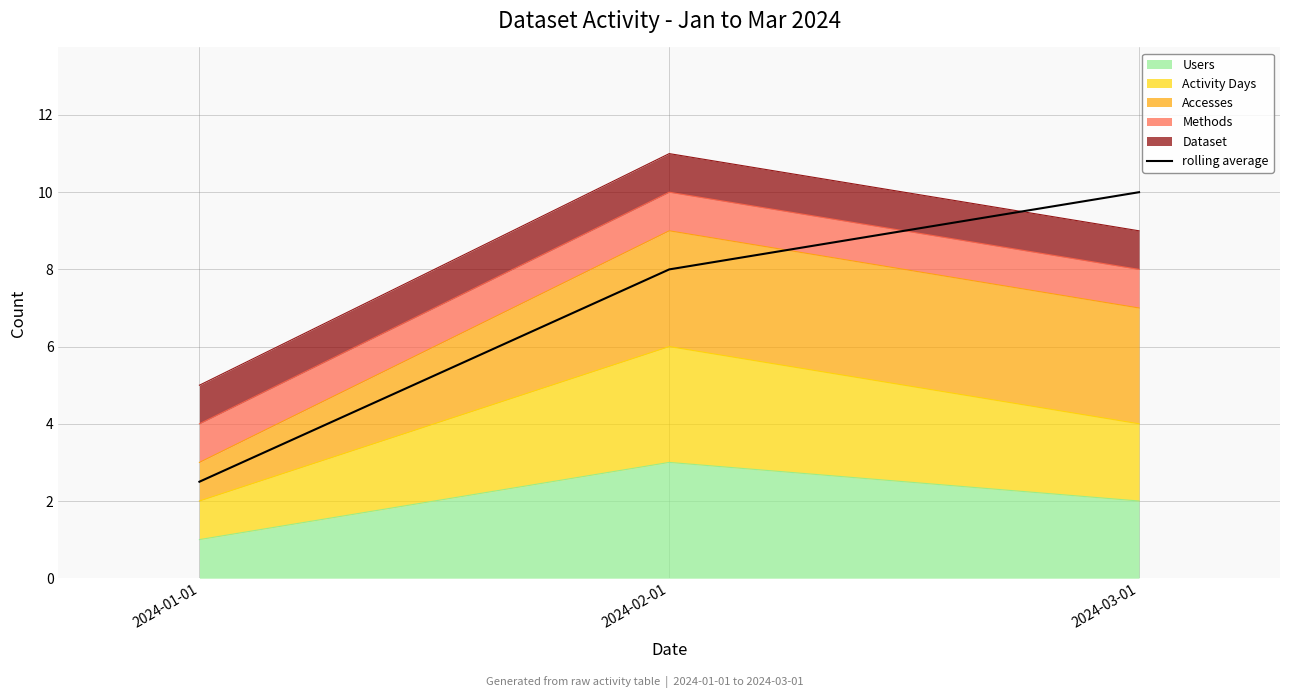

How many categories are shown in the chart?

3